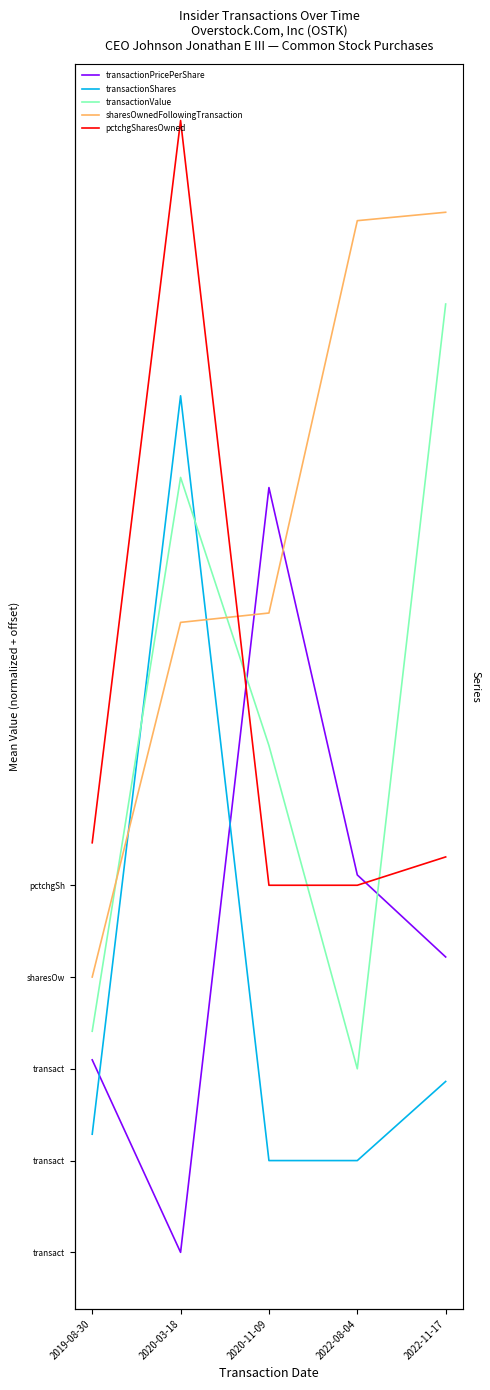

How many intersections are there between pctchgSharesOwned and sharesOwnedFollowingTransaction?

1